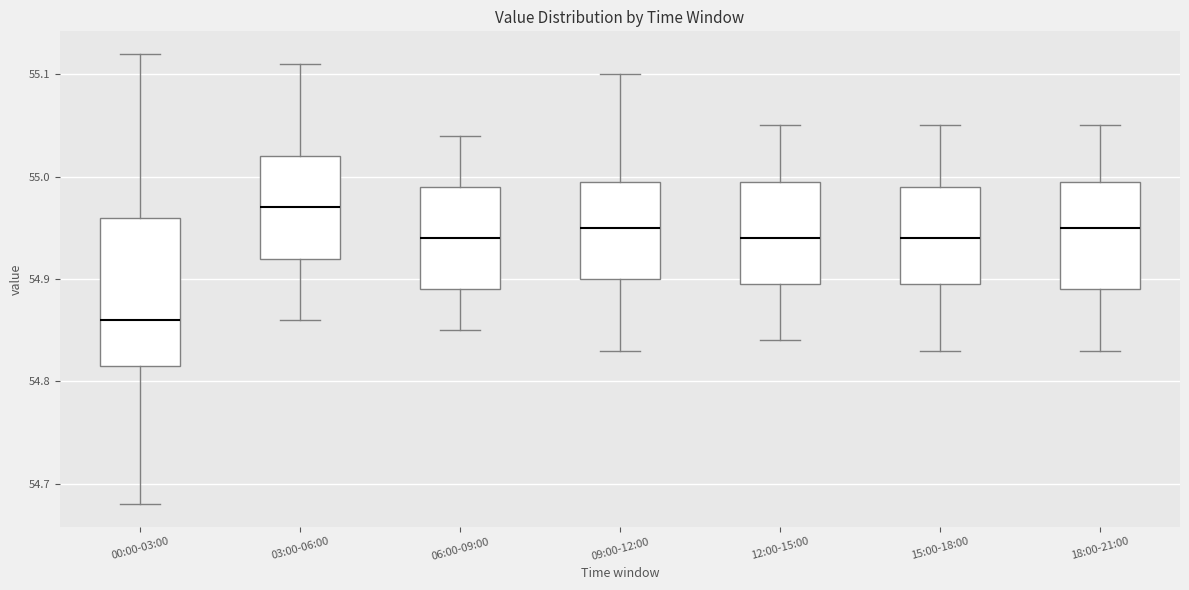

Where is the upper edge of the box for 18:00-21:00 on the y-axis? The values are not printed on the chart, so give them approximately, as read against the axis.

55.00